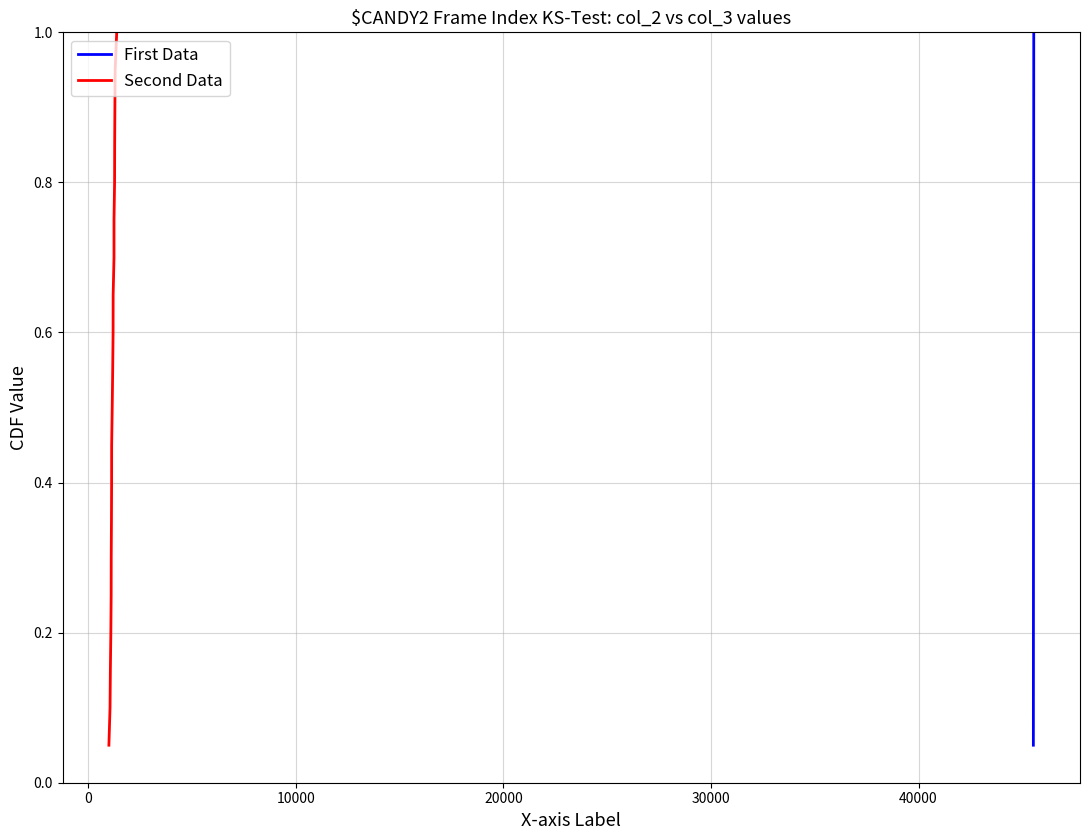

True or false: First Data and Second Data intersect in this chart.

False